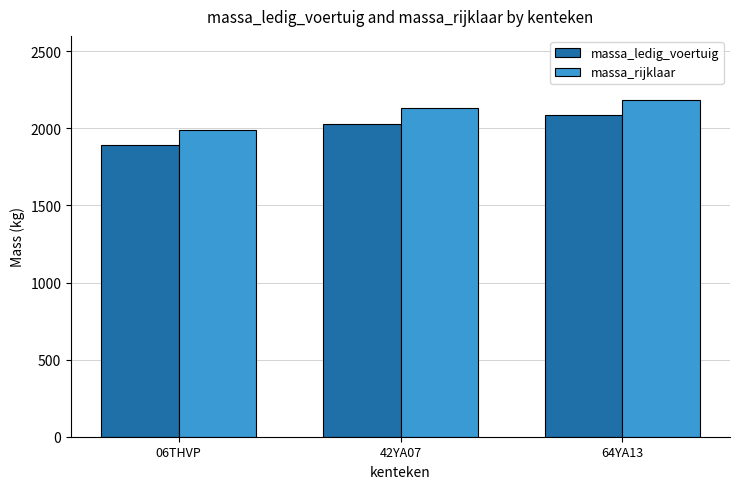

What position from the left is 42YA07?

2